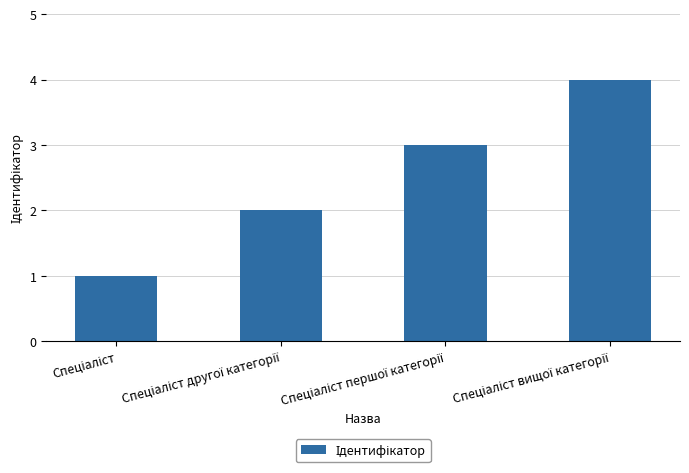

What is the difference between the maximum and minimum values?

3